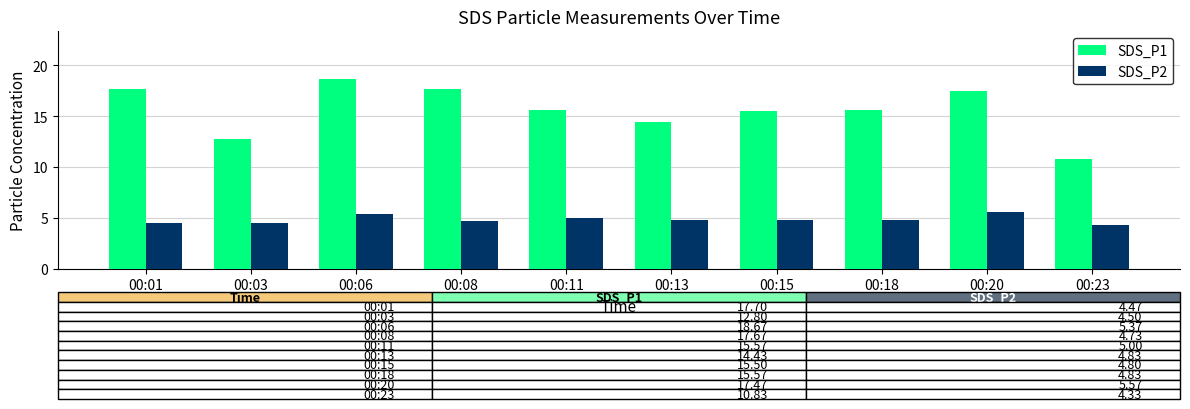

Is it true that SDS_P1 equals 12.8 at 00:03?

True